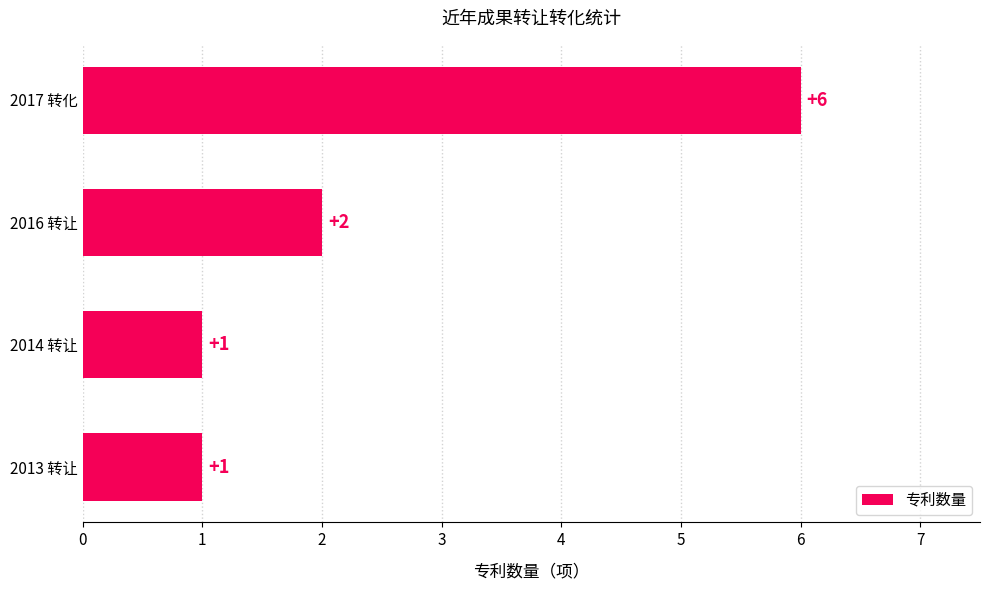

Between 2016 转让 and 2014 转让, which is larger?

2016 转让